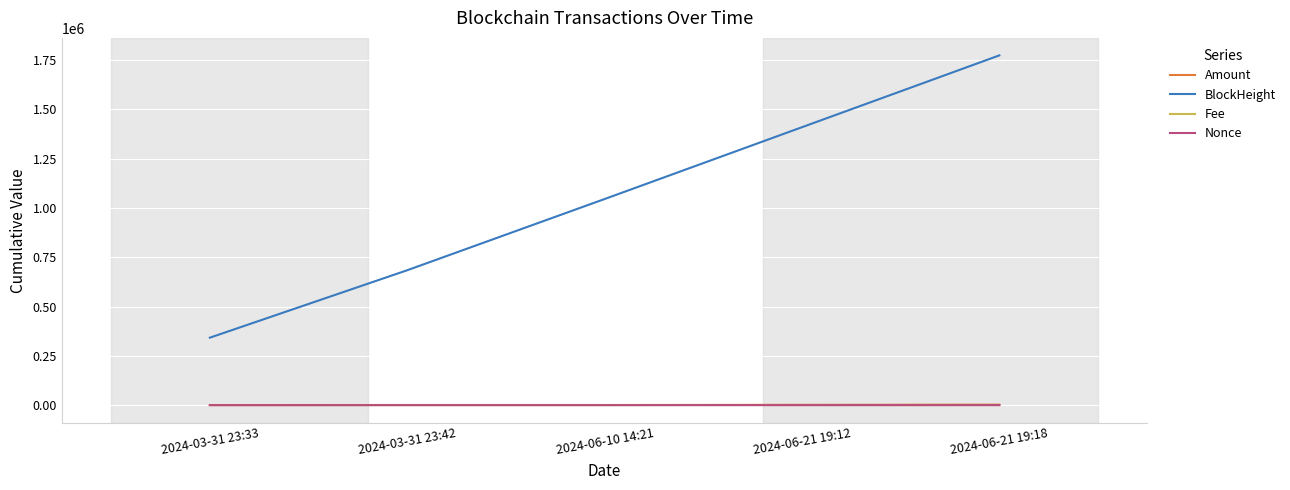

What is the difference between the maximum and minimum values in the Nonce series?

8.0